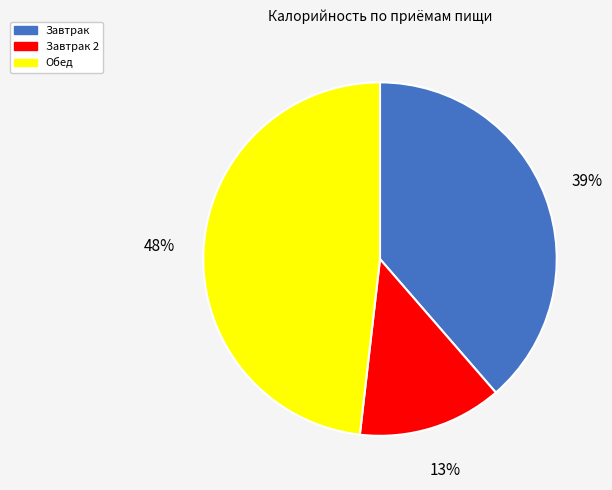

The Обед slice represents 48% of the pie. True or false?

True